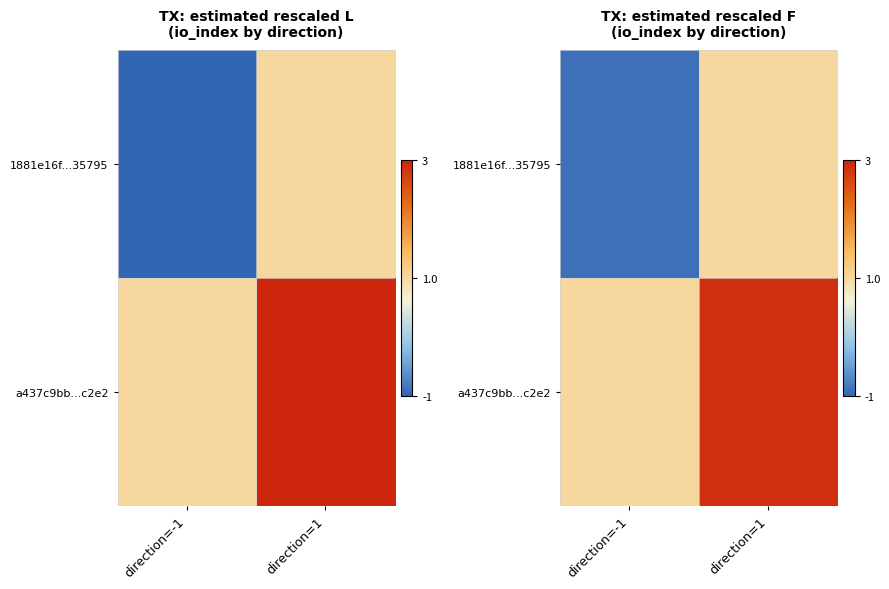

What is the spread (max minus min) of values at direction=1?

1.9